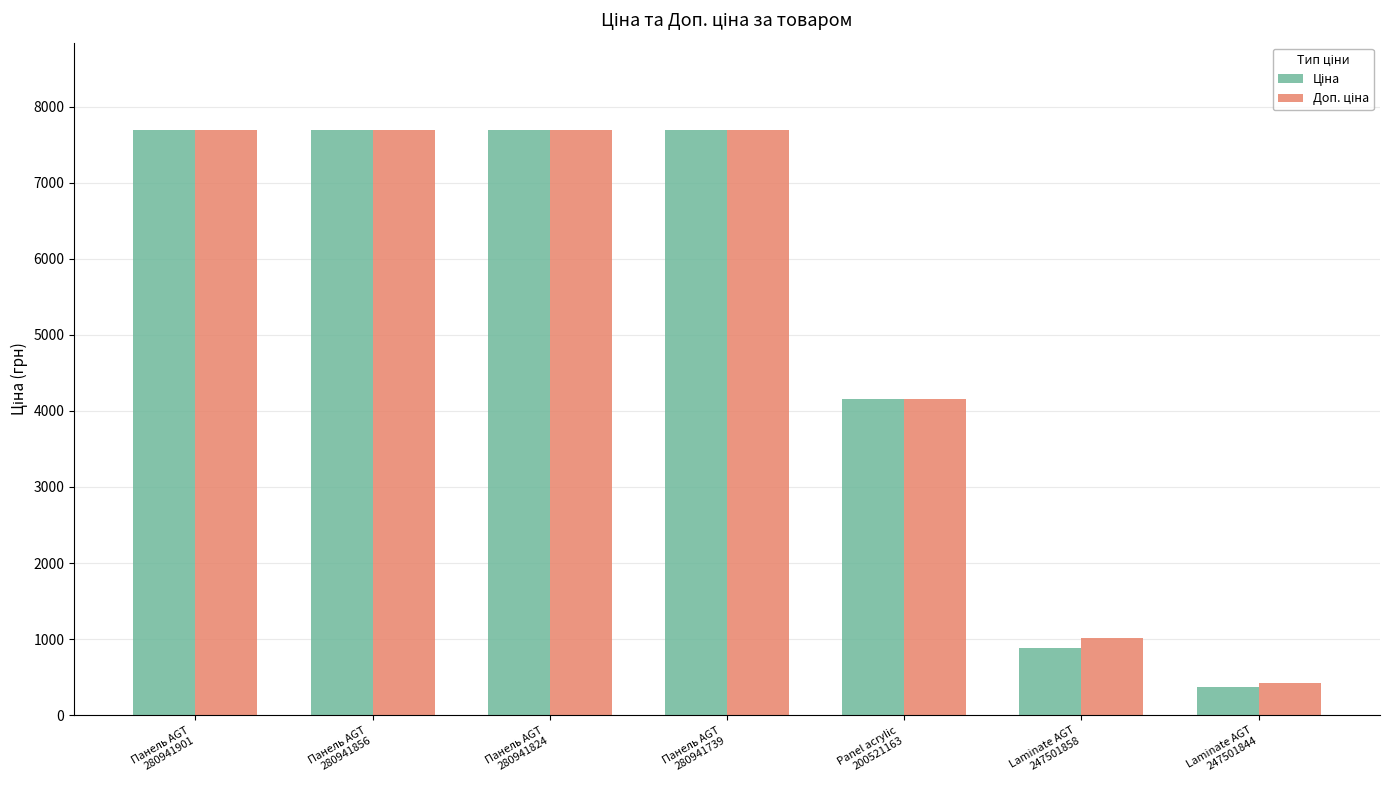

At which category does the chart reach its minimum across all series?

Laminate AGT
247501844